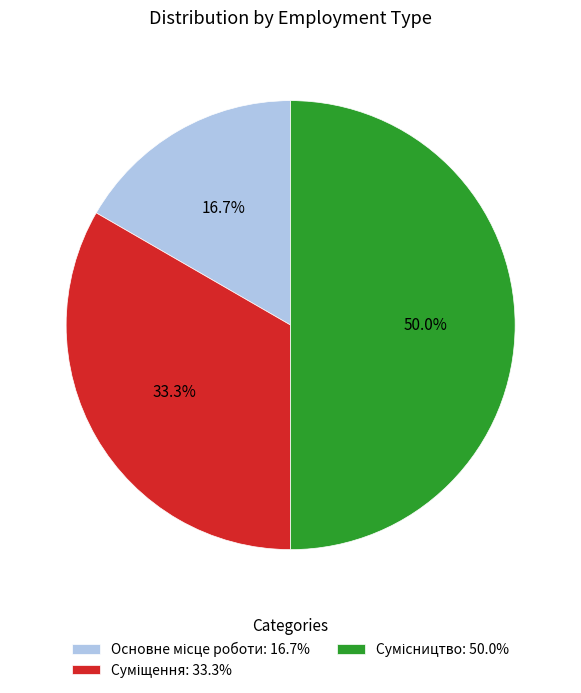

Does Суміщення represent more than half of the total?

No